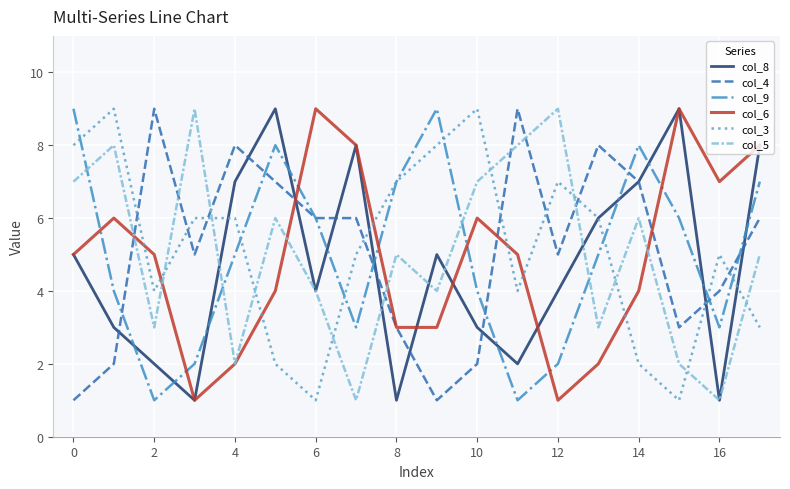

What are all the series names shown in the legend?

col_8, col_4, col_9, col_6, col_3, col_5